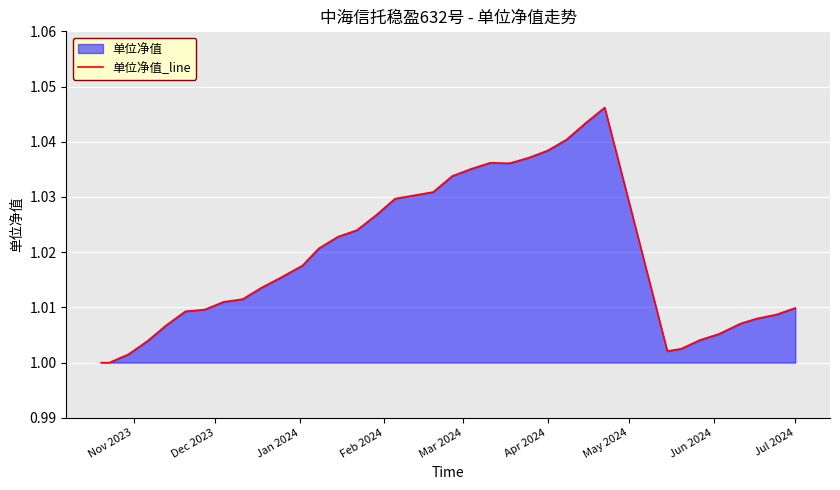

The value at Apr 2024 is 1.5. True or false?

False